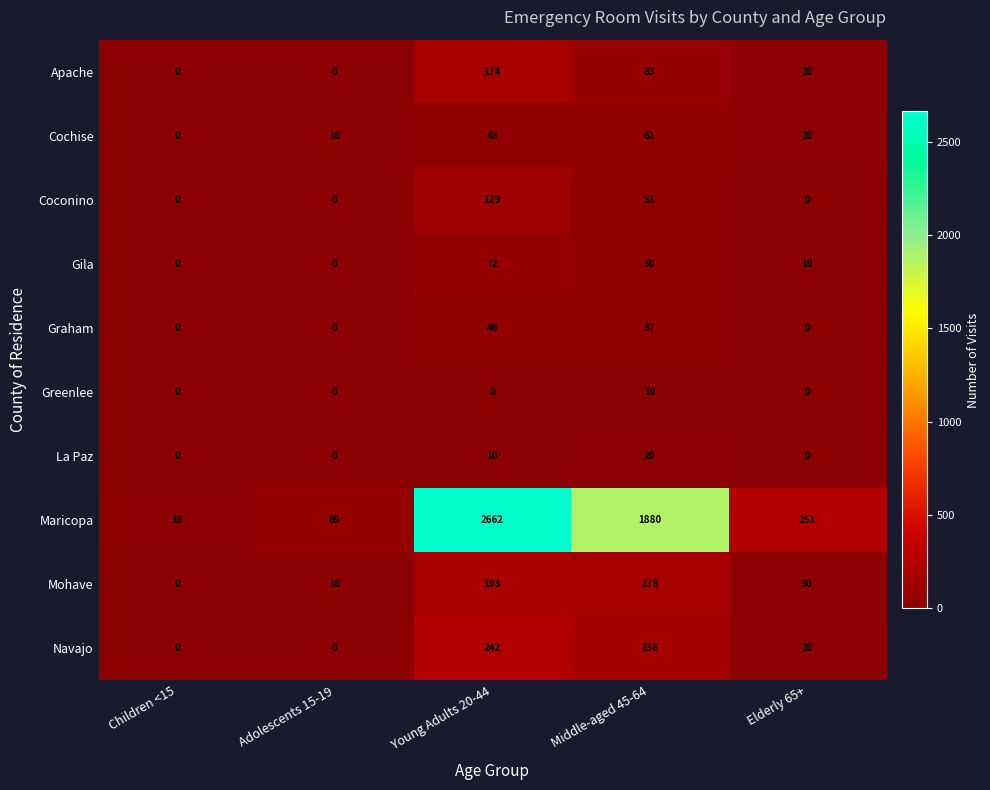

What is the maximum value shown in the chart?

2662